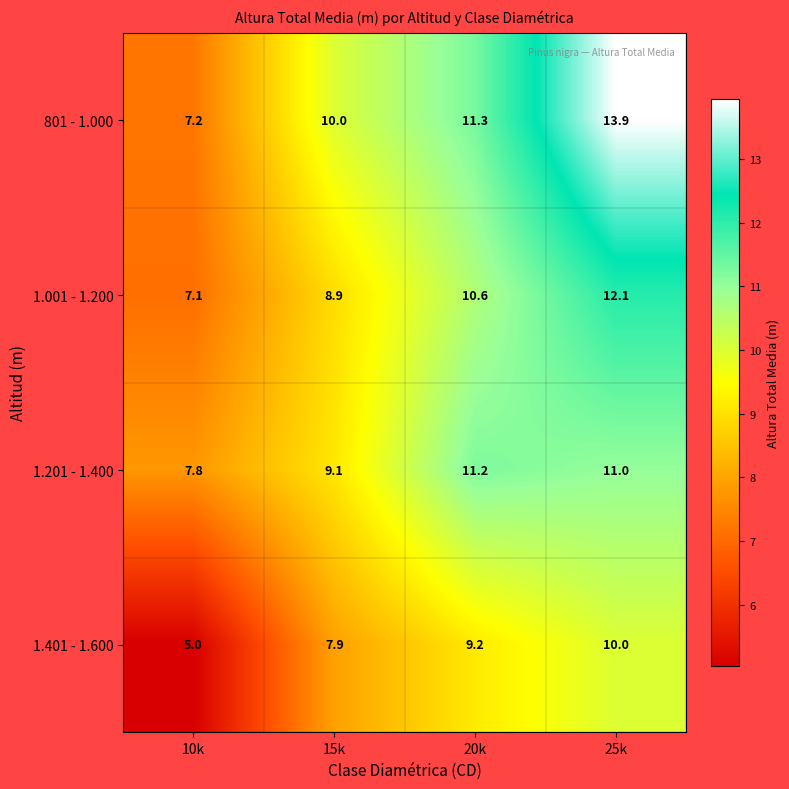

At which label is 1.401 - 1.600 closest to 7?

15k